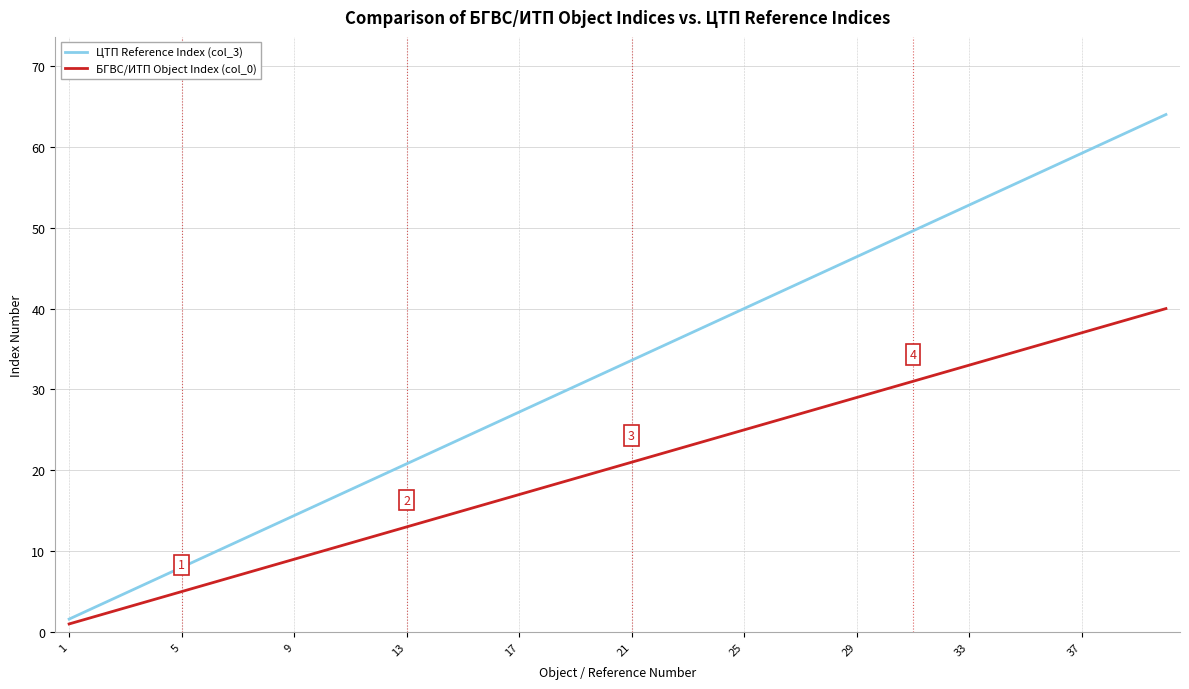

True or false: ЦТП Reference Index (col_3) and БГВС/ИТП Object Index (col_0) intersect in this chart.

False